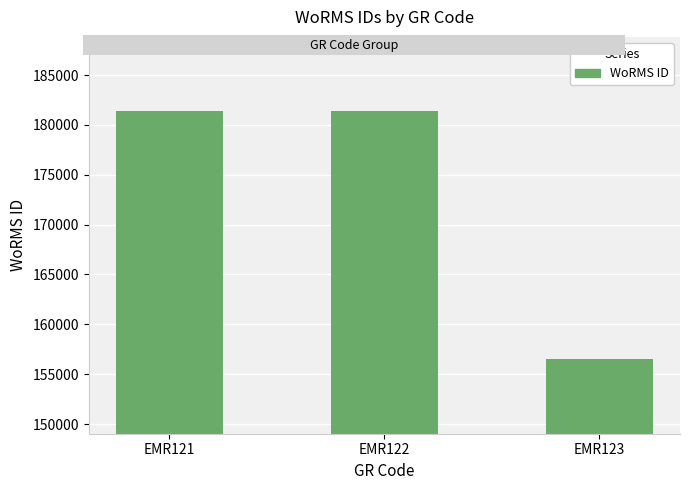

What is the value of the 3rd bar from the left?

156494